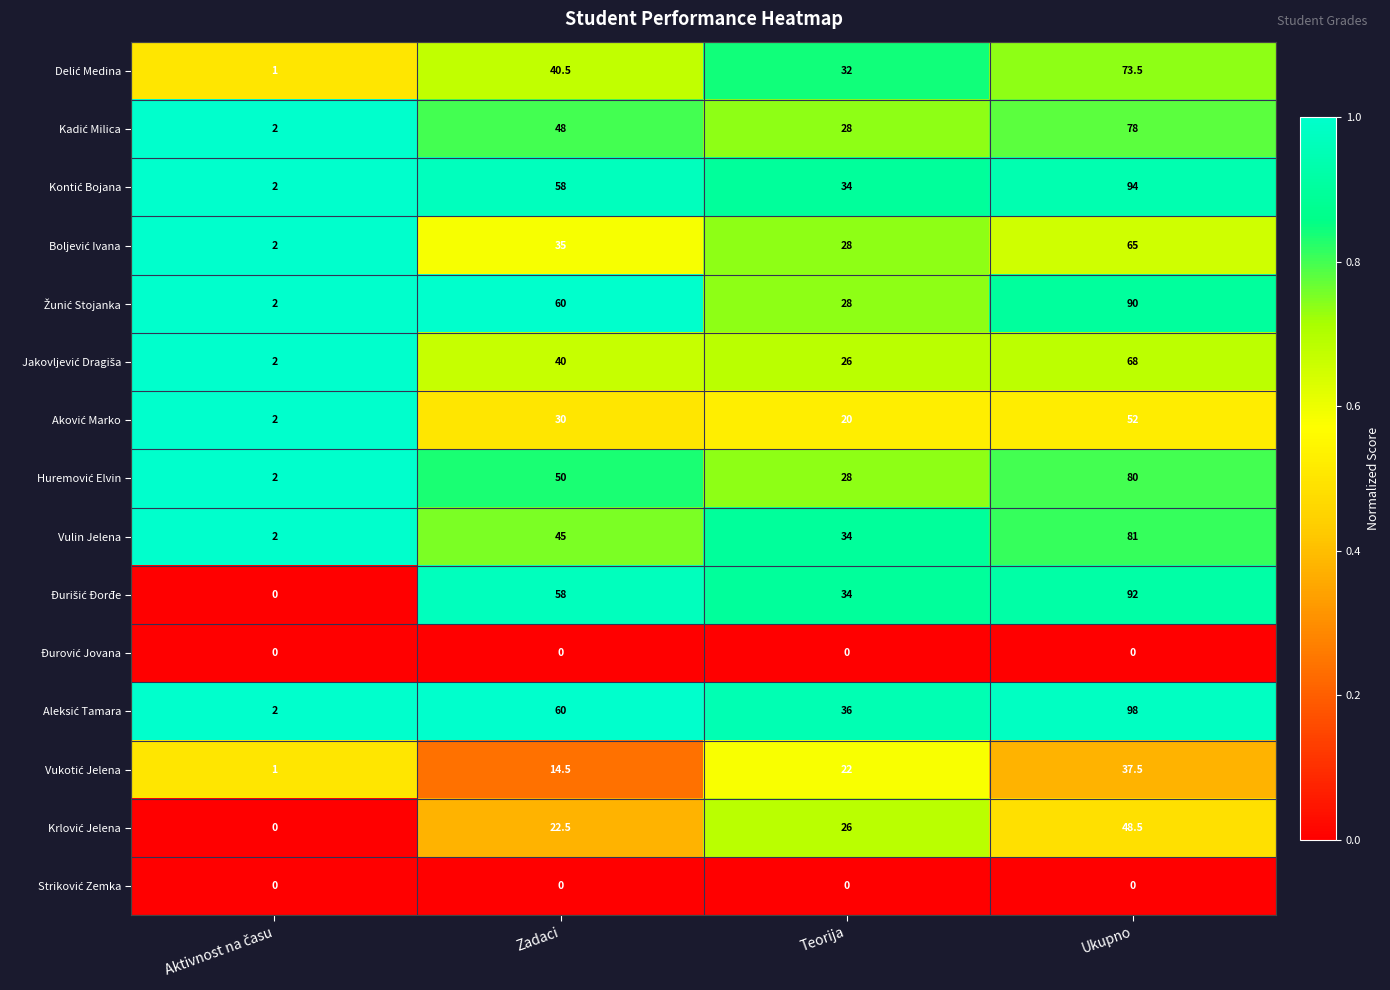

Where is Vulin Jelena nearest to the value 41?

Zadaci